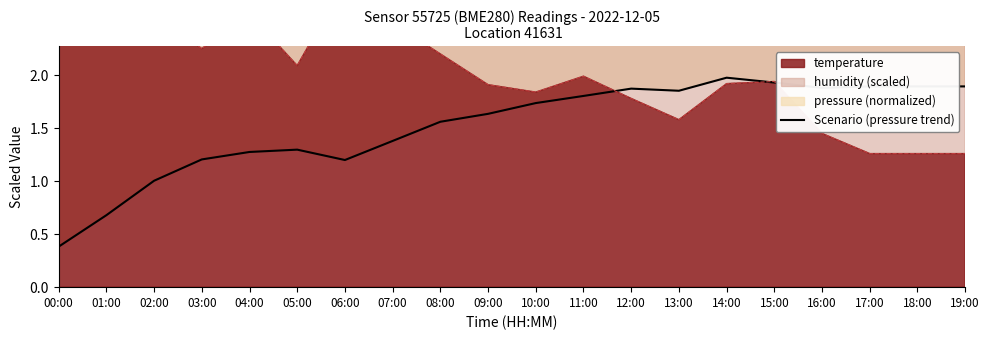

Rank the categories by value from lowest to highest.

00:00, 01:00, 02:00, 06:00, 03:00, 04:00, 05:00, 07:00, 08:00, 09:00, 10:00, 11:00, 13:00, 12:00, 16:00, 17:00, 18:00, 19:00, 15:00, 14:00